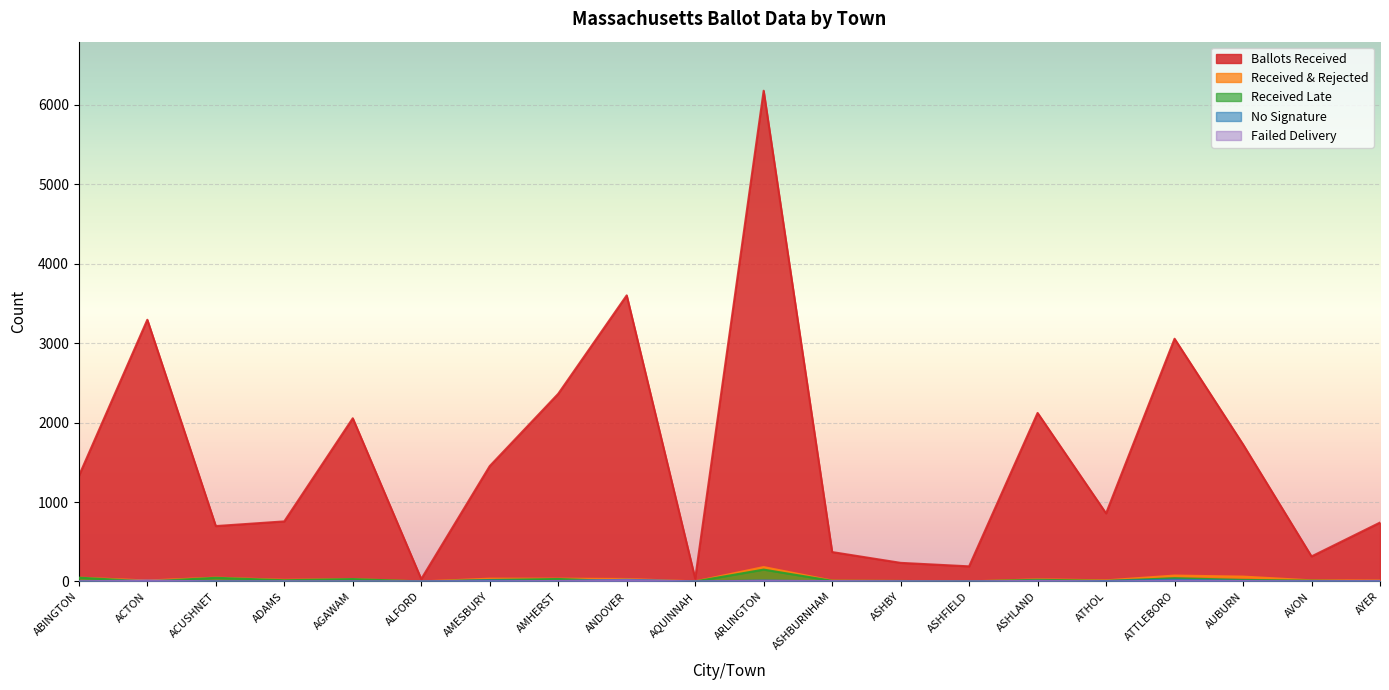

Count the number of categories in the chart.

20